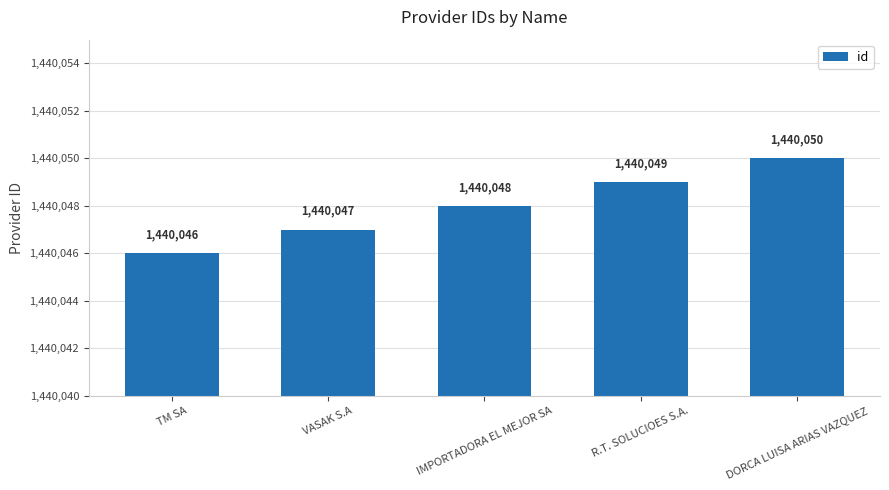

The chart shows a value of 1440048 at IMPORTADORA EL MEJOR SA. True or false?

True